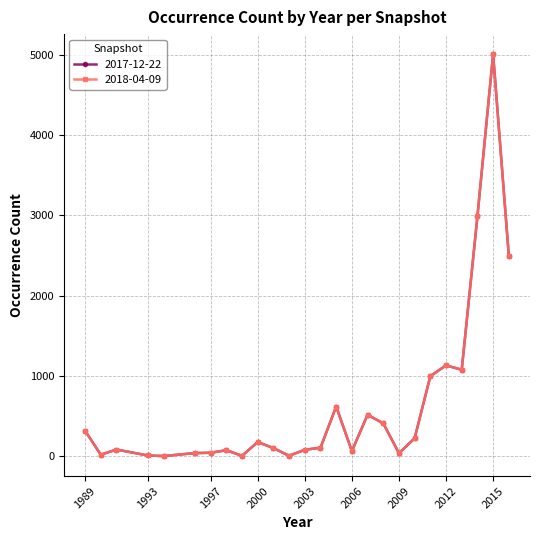

Does the chart have visible grid lines?

Yes